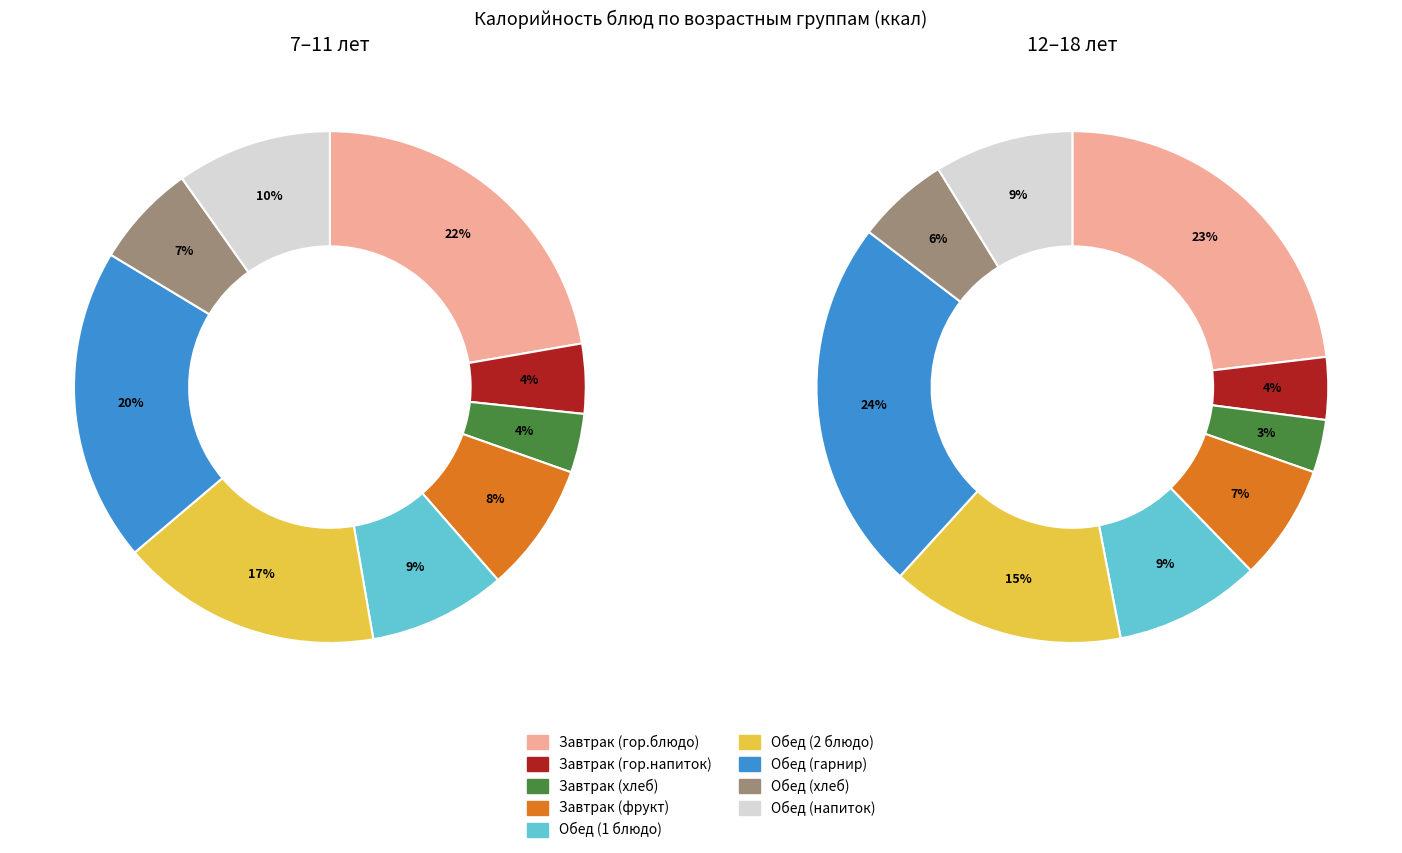

Count the number of slices in the pie.

9